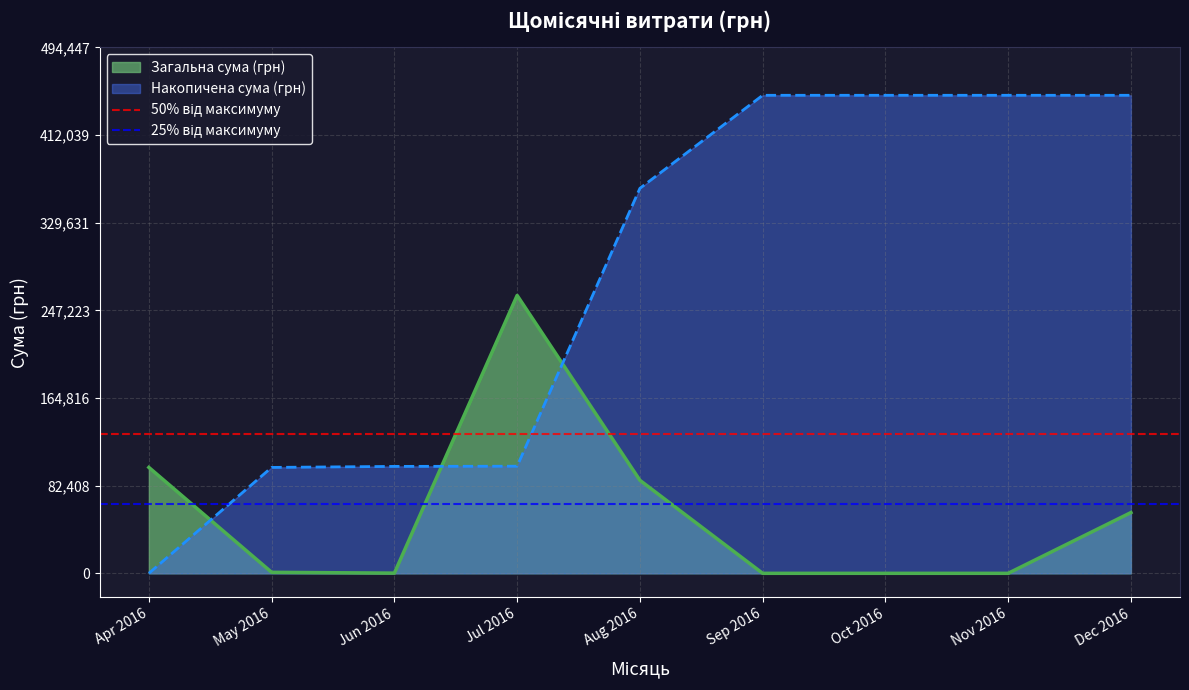

What is the label of the 2nd point from the left?

May 2016